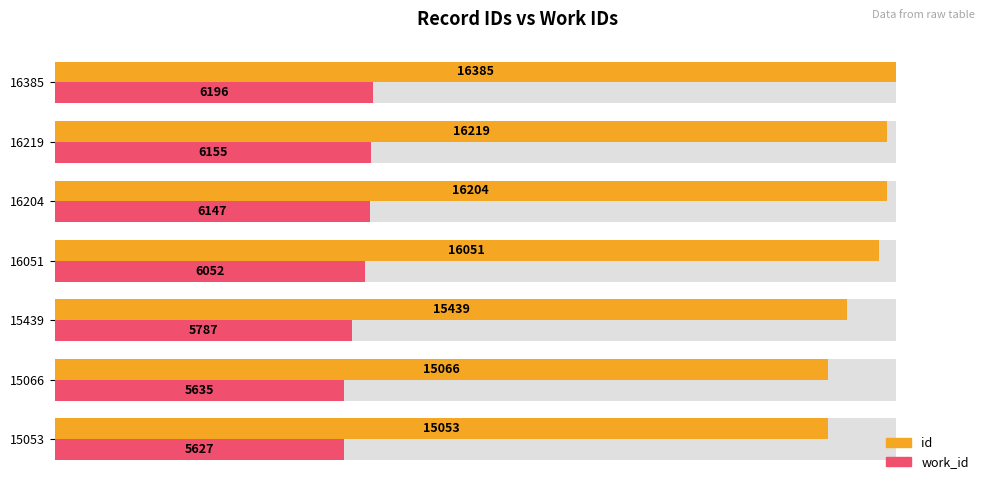

Which series has the largest range (max minus min)?

id